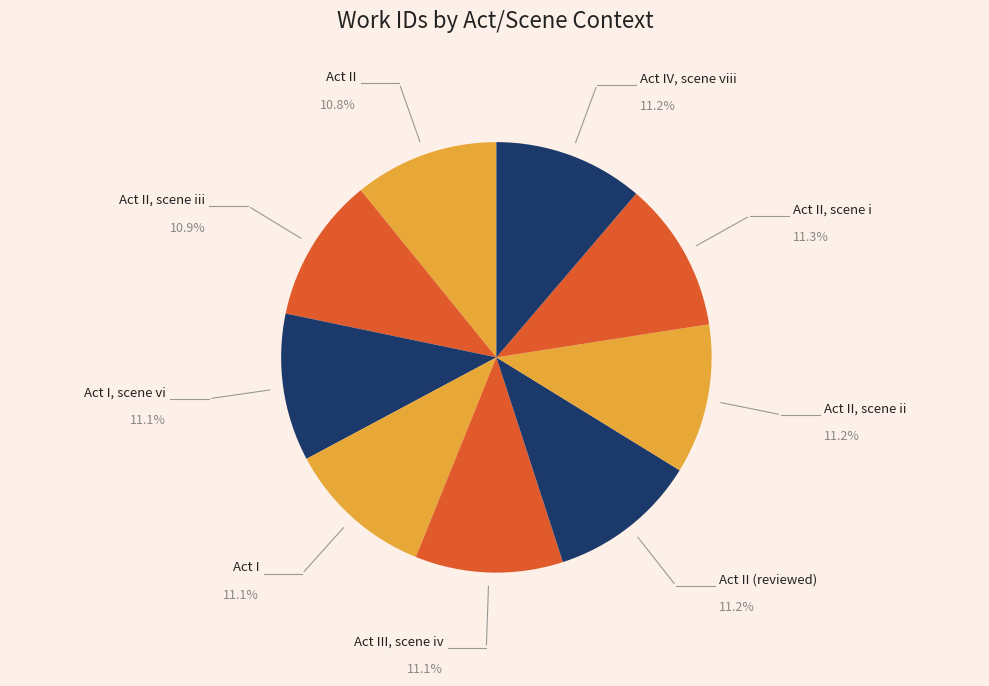

Is it true that Act I is 11% of the pie?

True